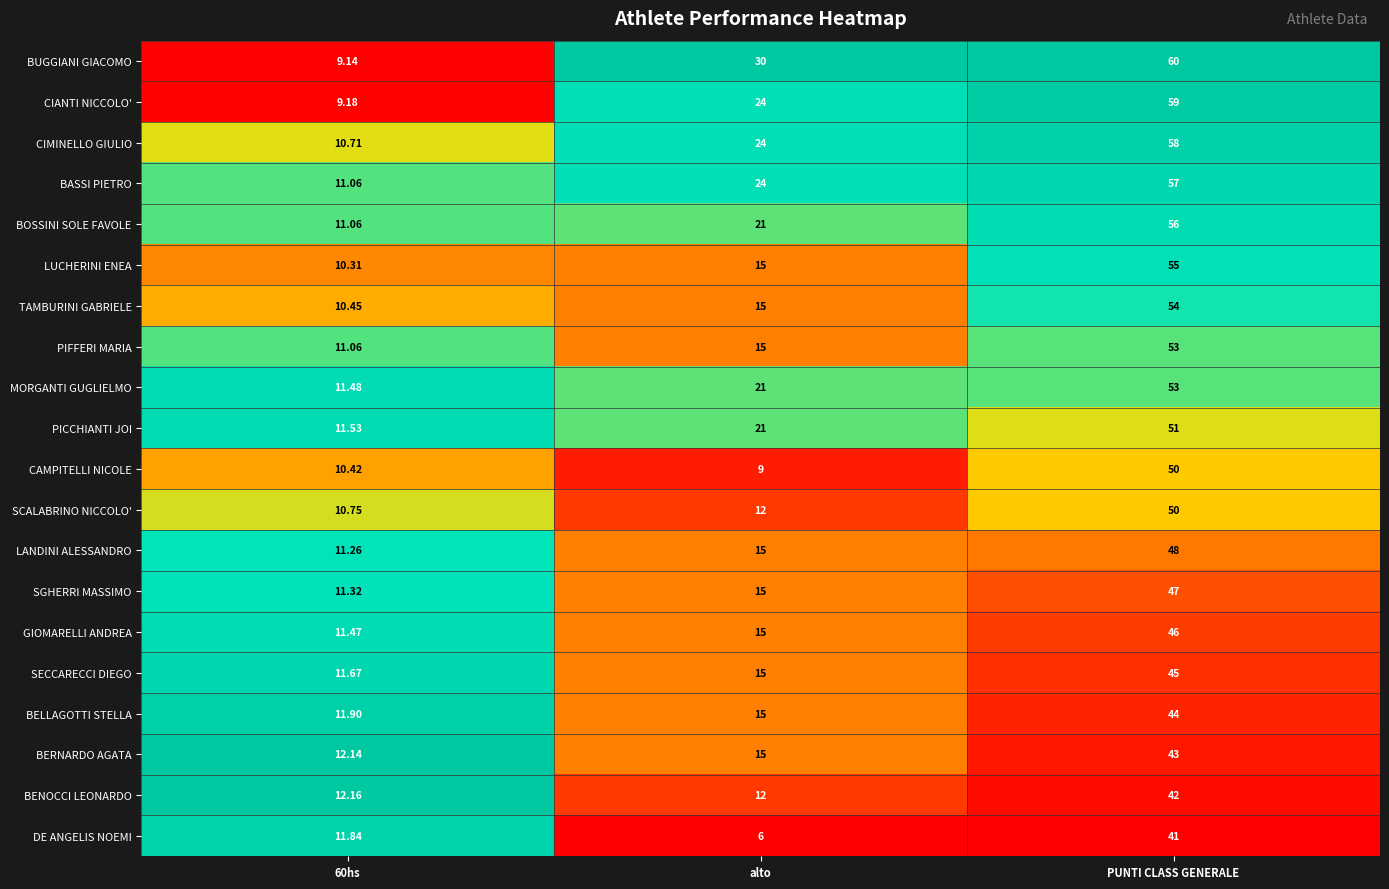

At which category is the sum across all series the highest?

PUNTI CLASS GENERALE